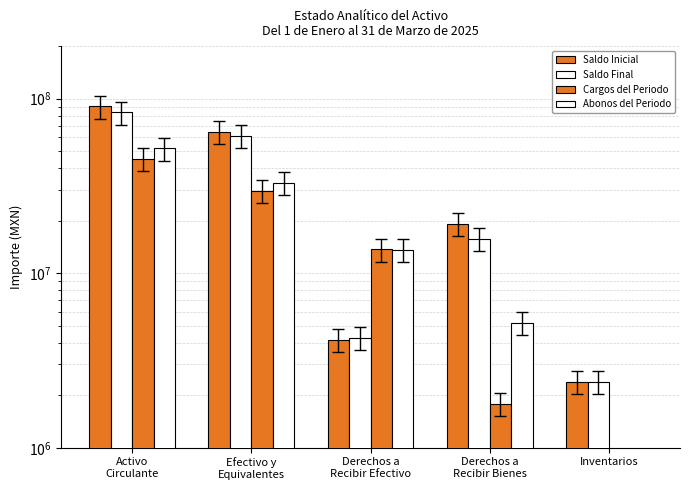

What is the total value across all series at Activo
Circulante?

270856060.4